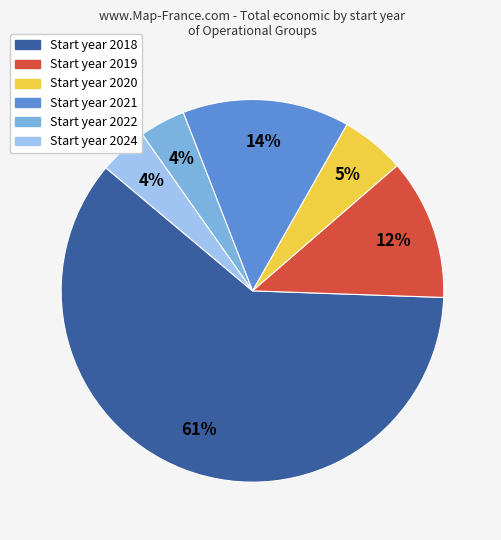

How many slices are in this pie chart?

6